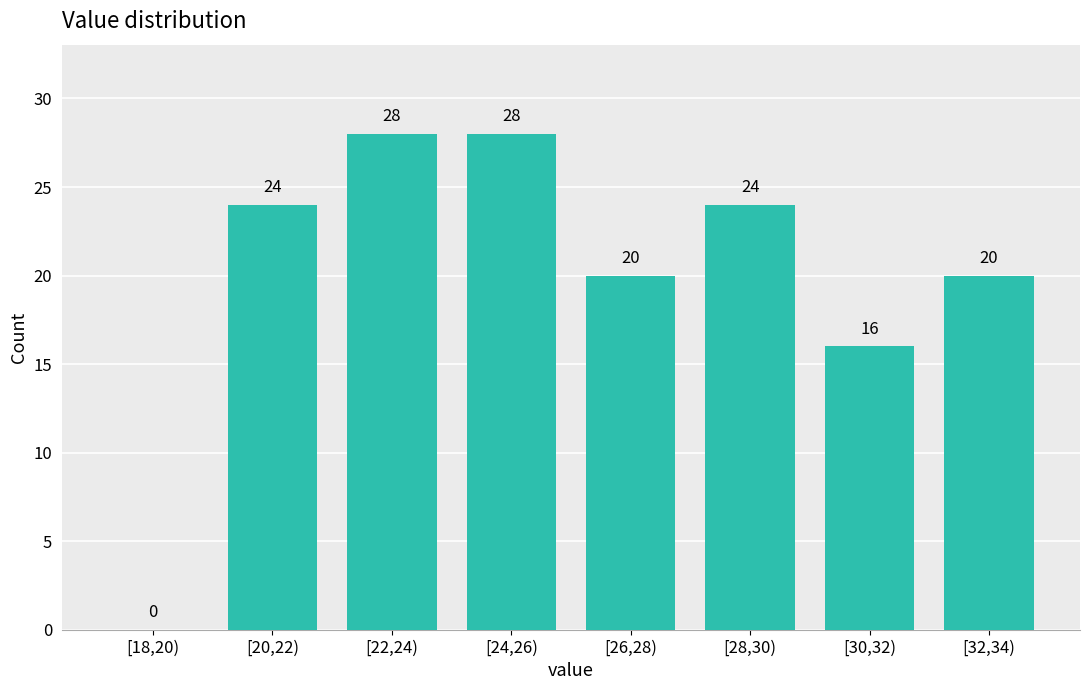

Reading left to right, transcribe all the data shown in this chart.

[18,20)=0	[20,22)=24	[22,24)=28	[24,26)=28	[26,28)=20	[28,30)=24	[30,32)=16	[32,34)=20